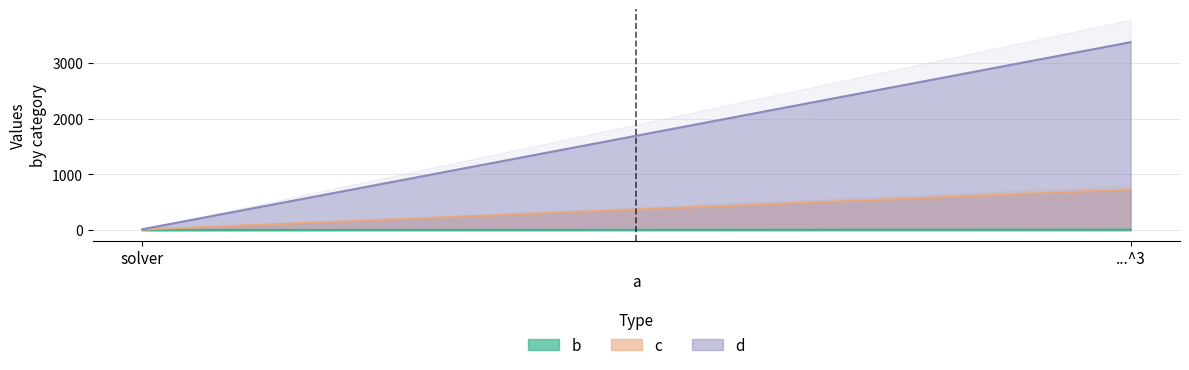

Is it true that c equals 9 at solver?

True